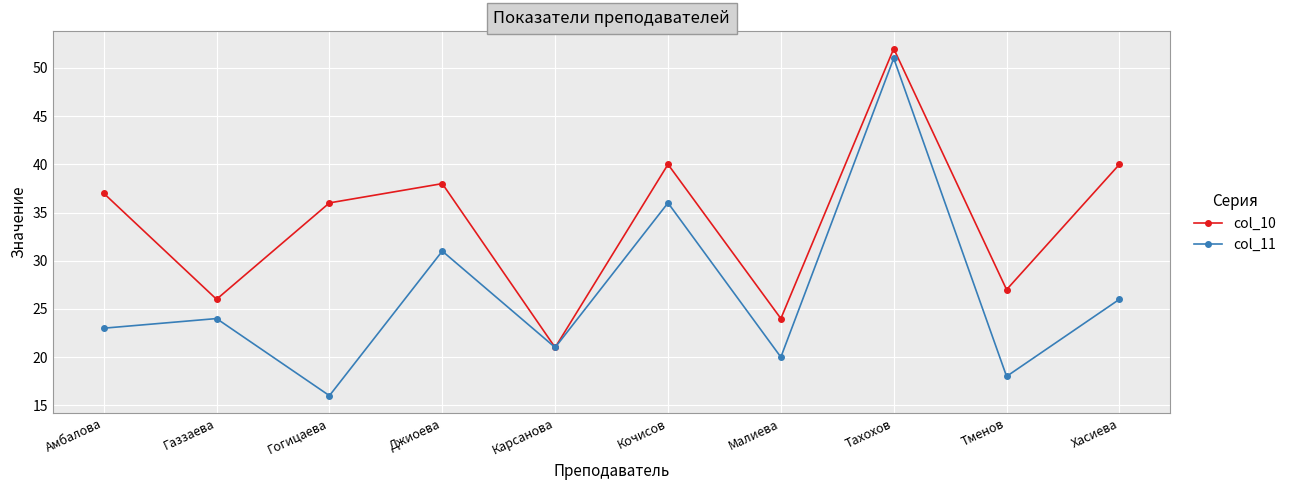

In col_10, how many points are higher than both neighbors (excluding endpoints)?

3